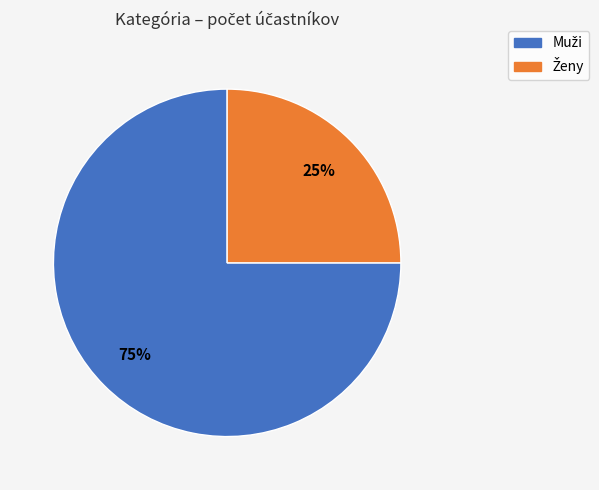

To the nearest percent, what is the difference between the largest and smallest slice percentages?

50%